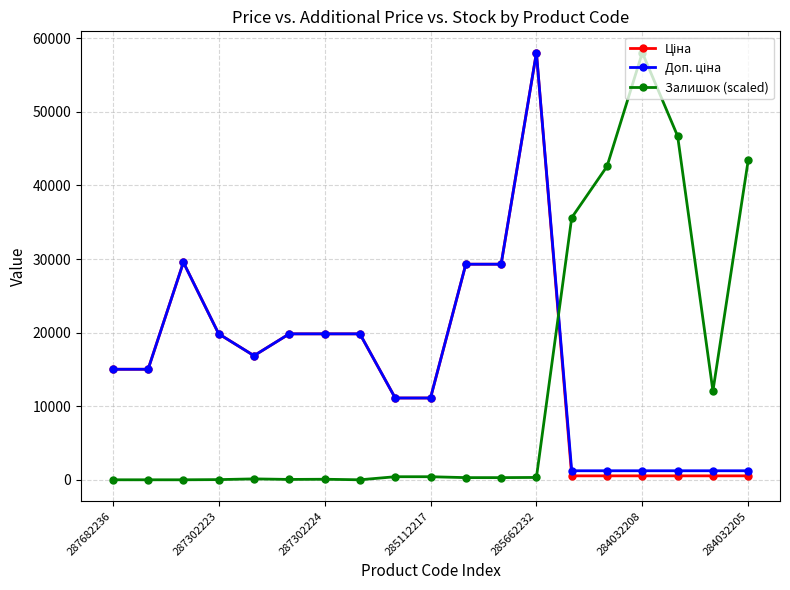

True or false: Ціна and Доп. ціна intersect in this chart.

False